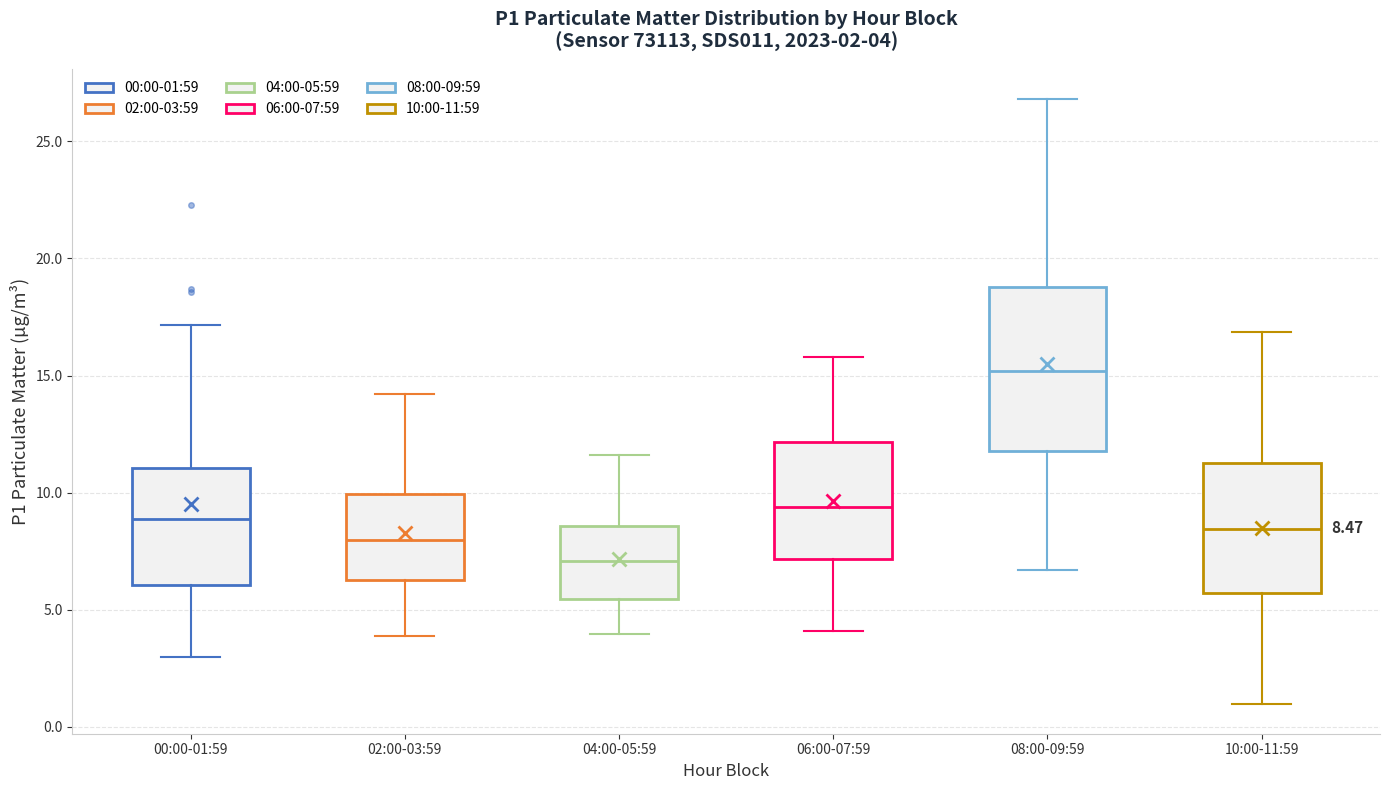

Which box is the tallest, from its lower edge to its upper edge?

08:00-09:59